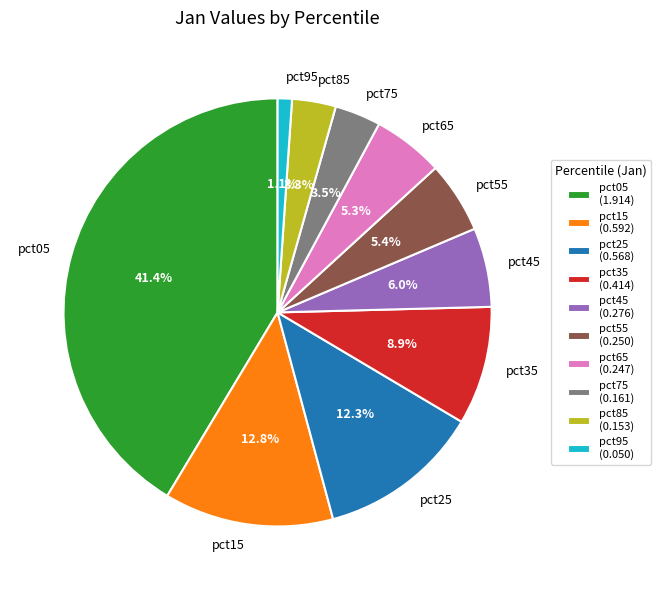

Which category has the smallest portion of the pie?

pct95